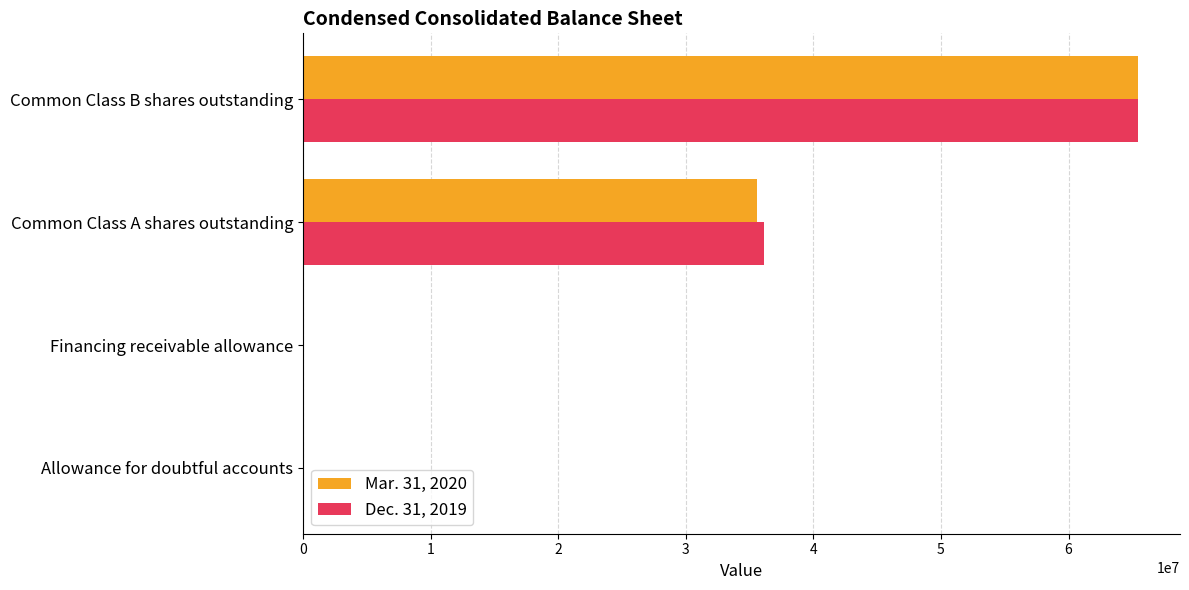

At which category is the sum across all series the highest?

Common Class B shares outstanding